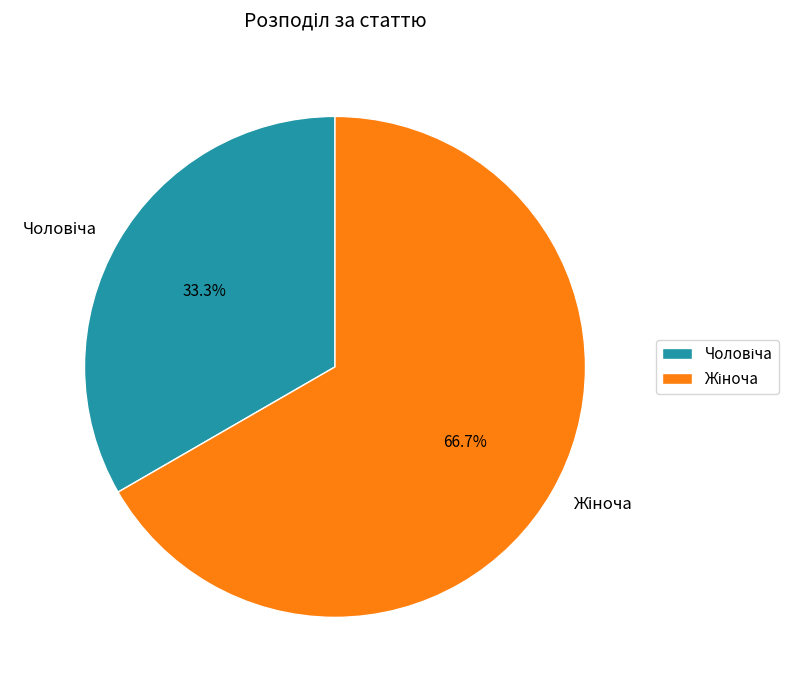

Is there any slice that represents more than half of the pie?

Yes